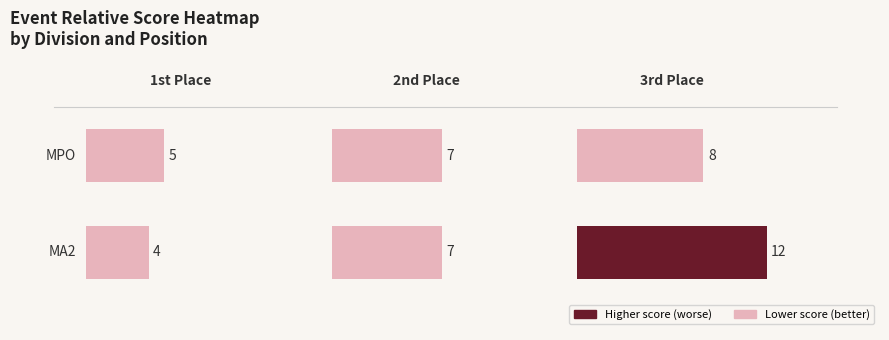

Where is 1 nearest to the value 8?

2